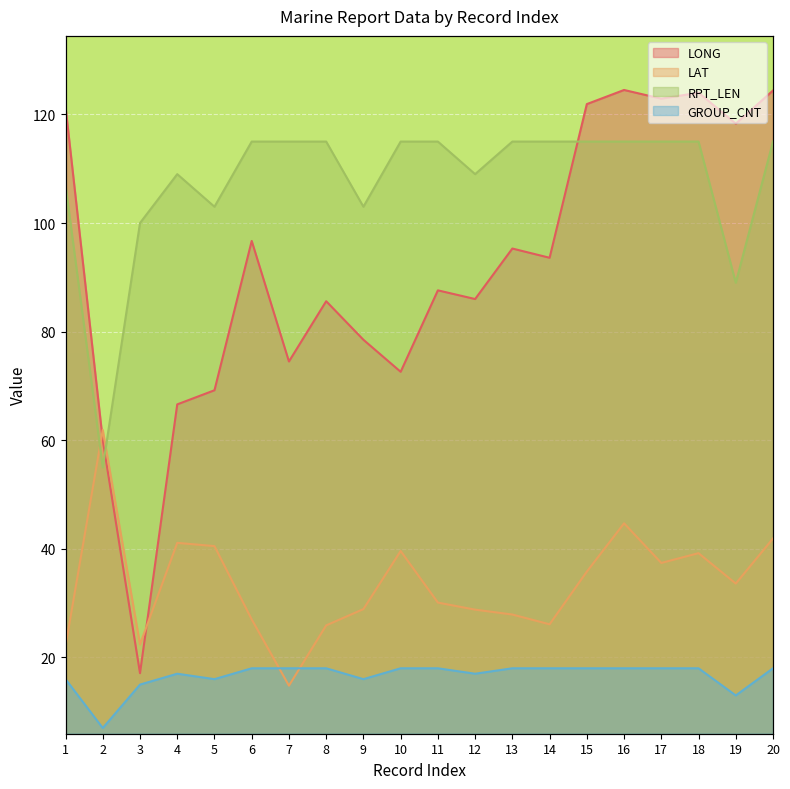

Which series has the largest range (max minus min)?

LONG